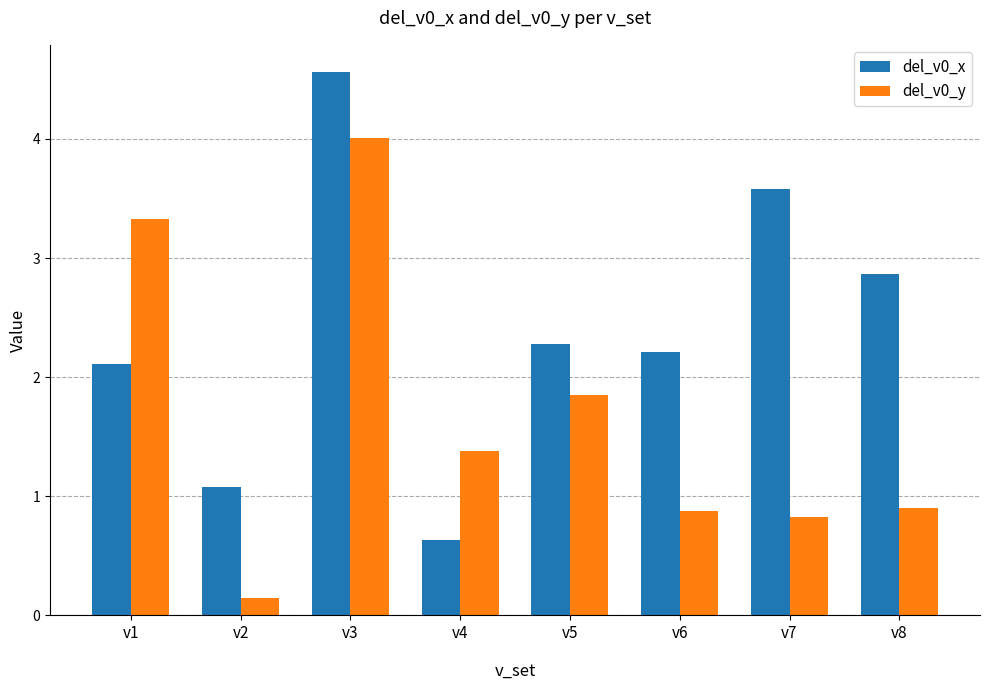

How many data points in del_v0_x are less than 2?

2